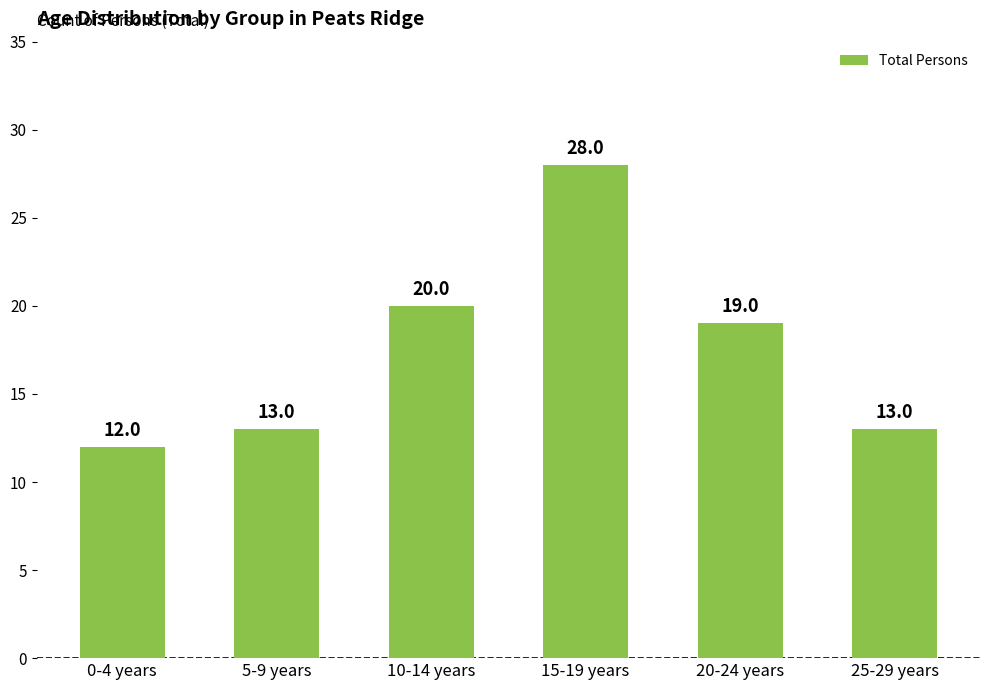

The chart shows a value of 3 at 5-9 years. True or false?

False